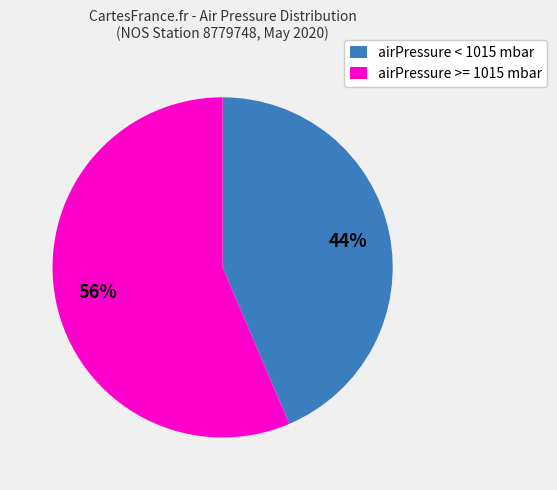

Count the number of slices in the pie.

2